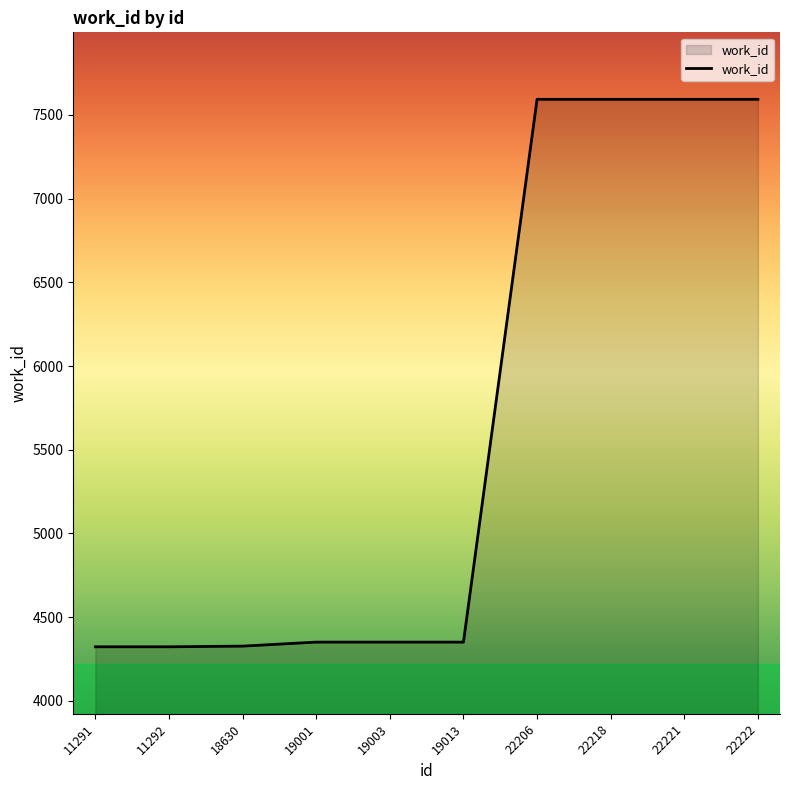

What is the difference between the values at 22221 and 11292?

3270